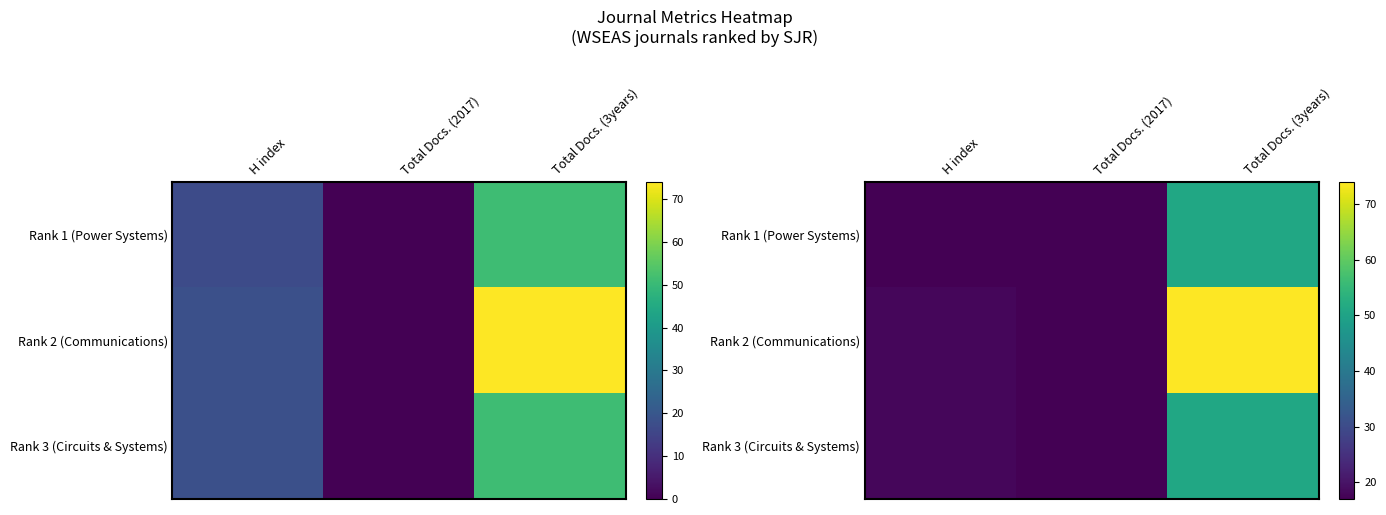

Between Total Docs. (2017) and H index, which is larger?

H index